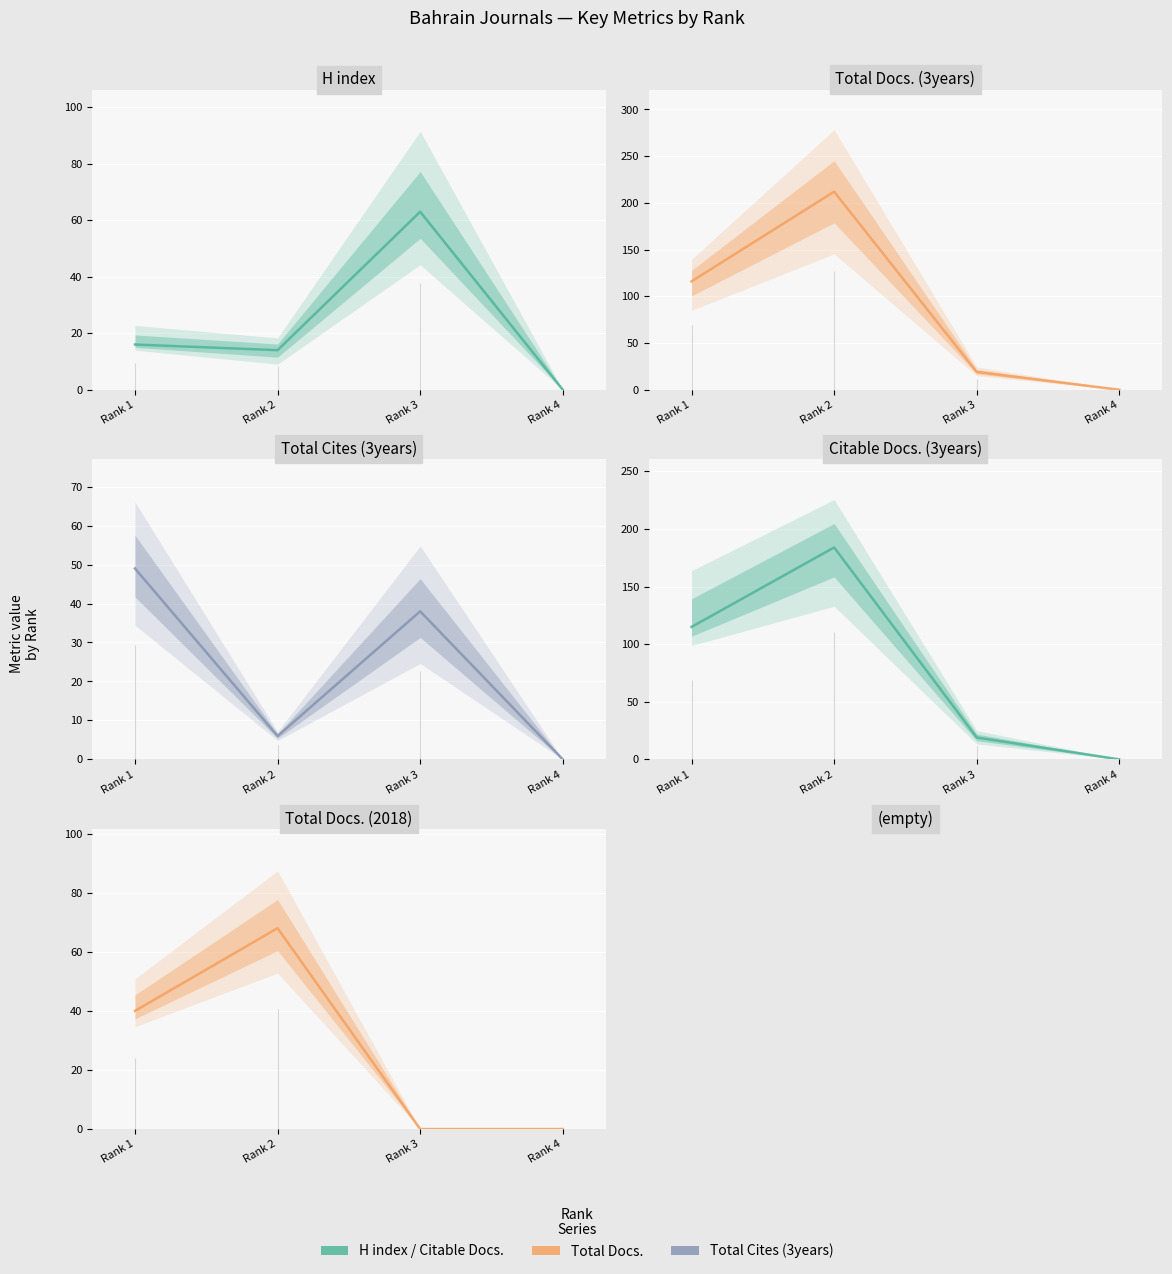

How many series are shown in this chart?

5